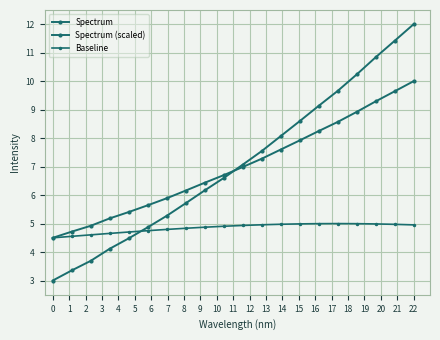

How many lines are shown in the chart?

3